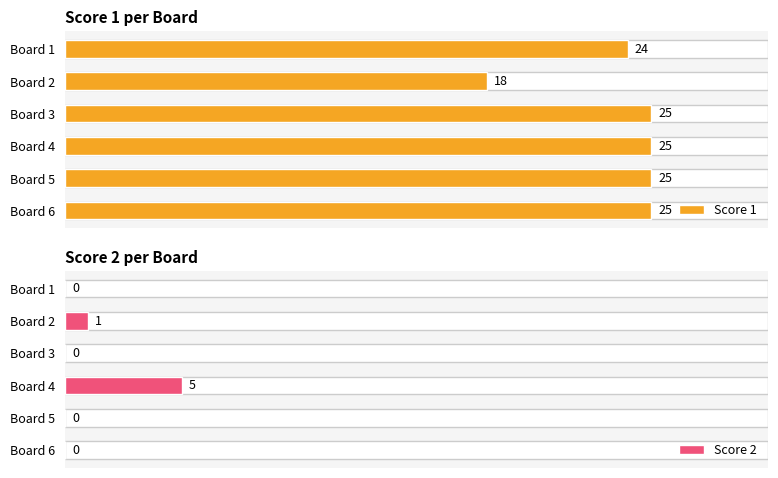

Which series has the largest range (max minus min)?

Score 1